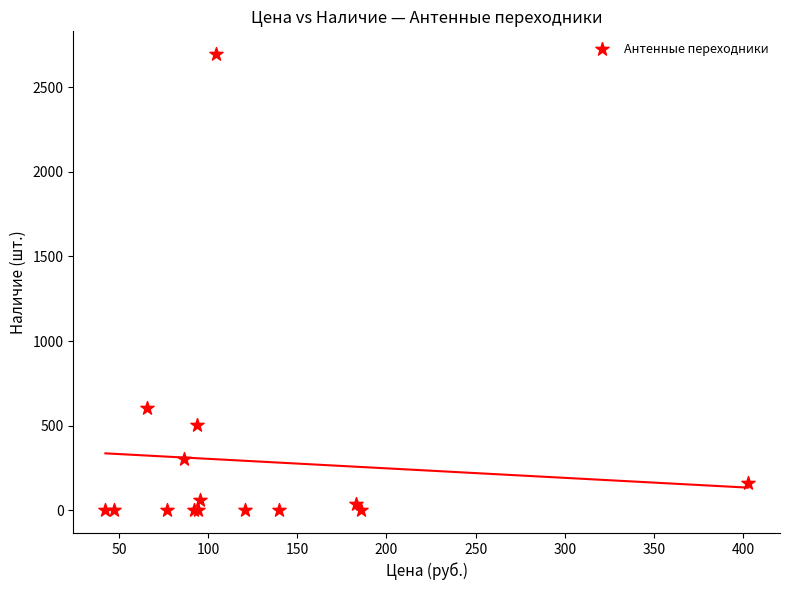

What Y value in the scatter plot is closest to 1348?

606